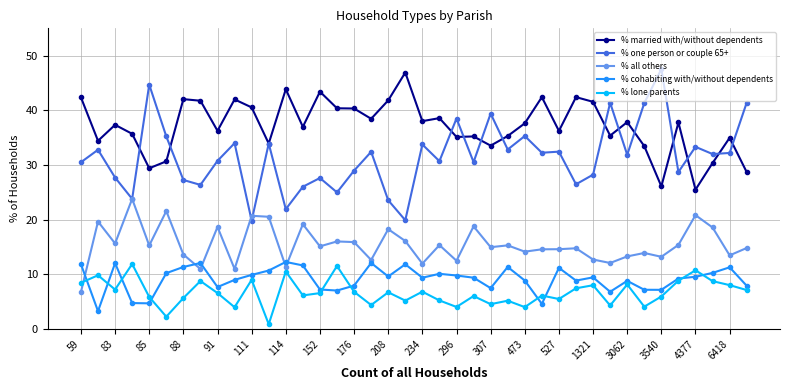

True or false: % married with/without dependents and % lone parents cross at least once.

False